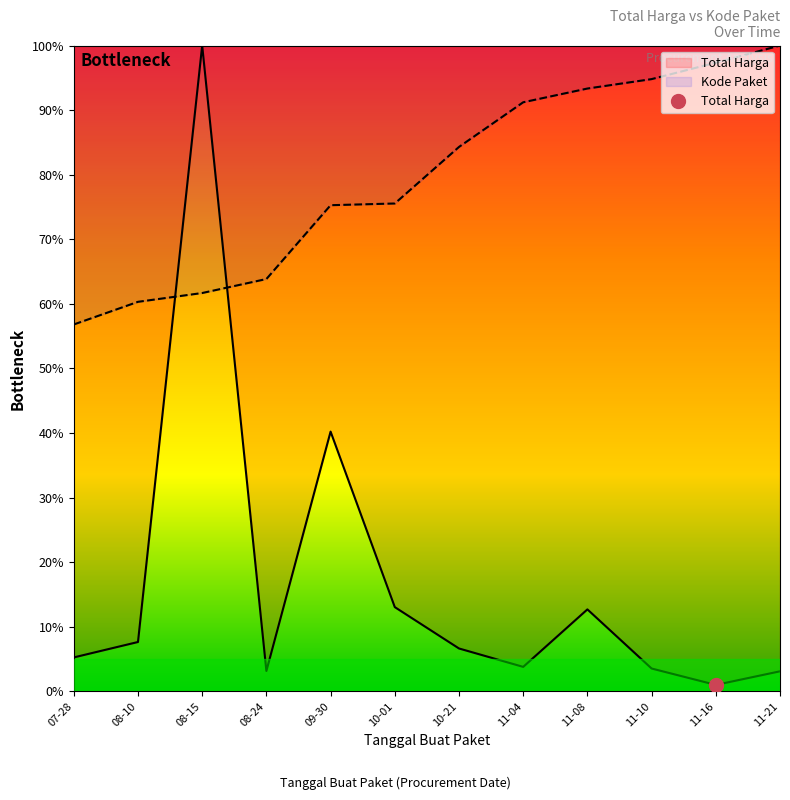

At which category is the sum across all series the highest?

08-15